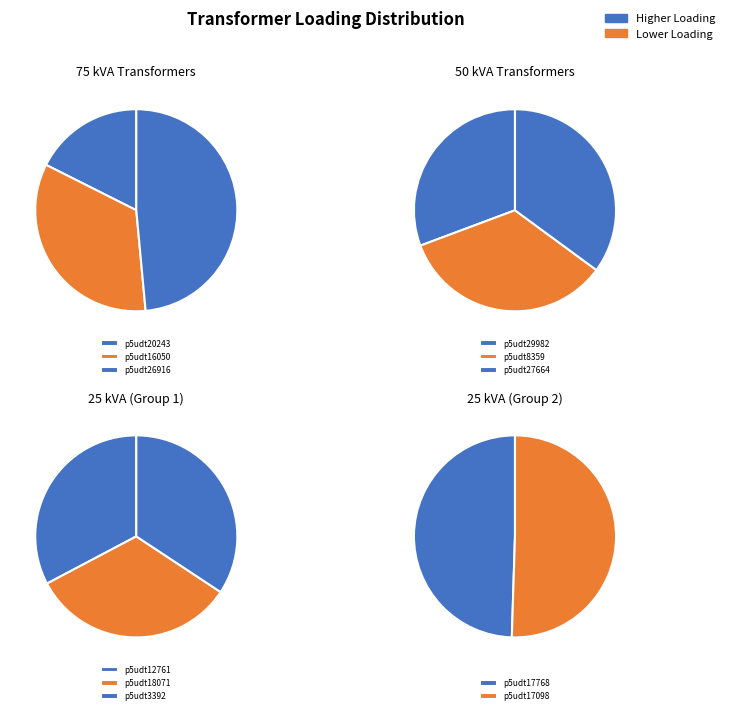

Which slice is the largest?

p5udt17098